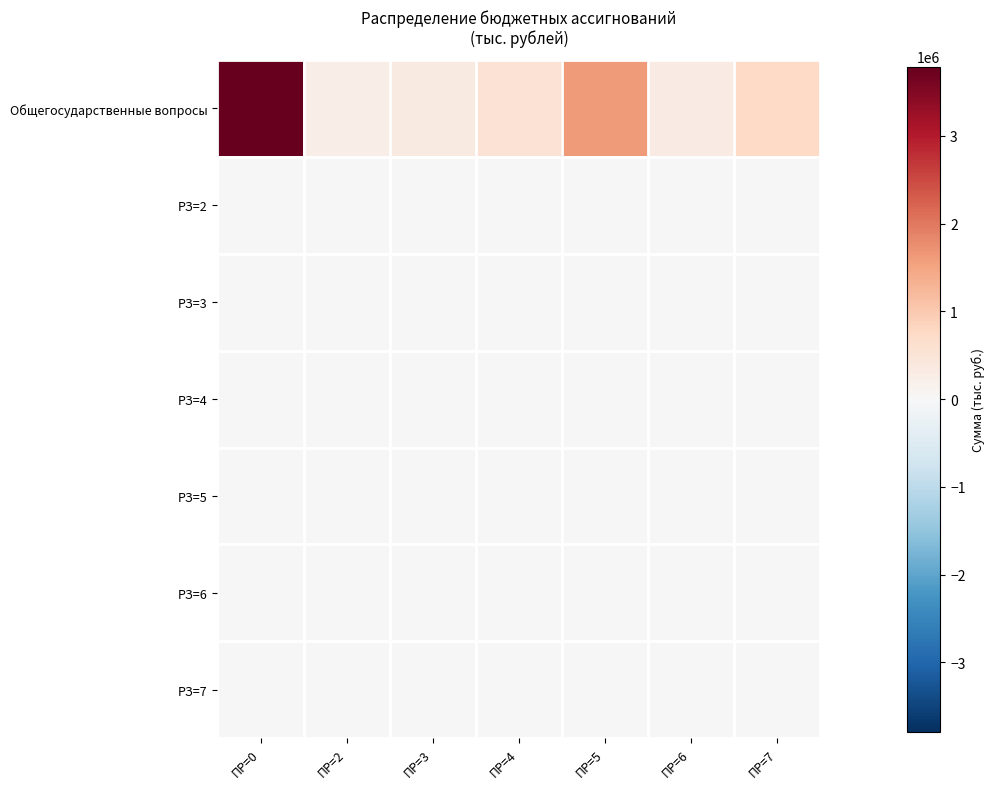

Which series changed the most between ПР=3 and ПР=6?

Общегосударственные вопросы